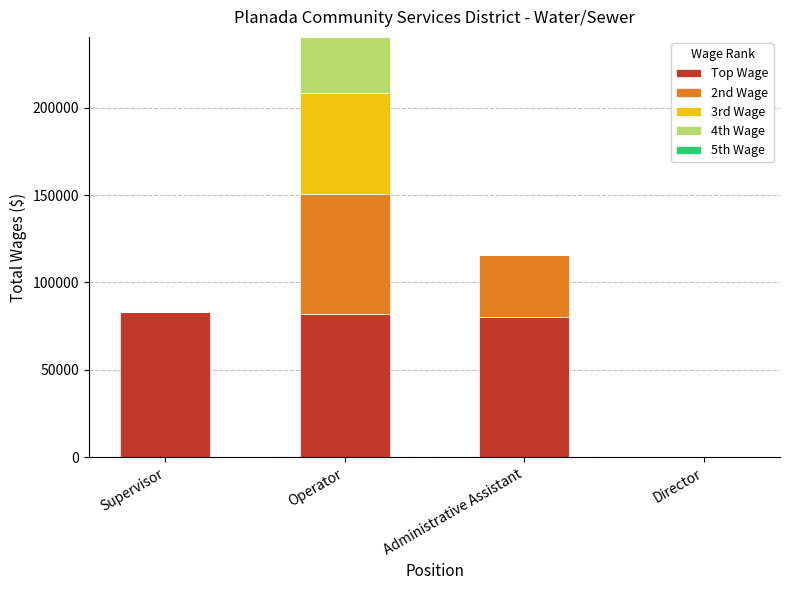

What is the sum of the Top Wage values at Director and Administrative Assistant?

80330